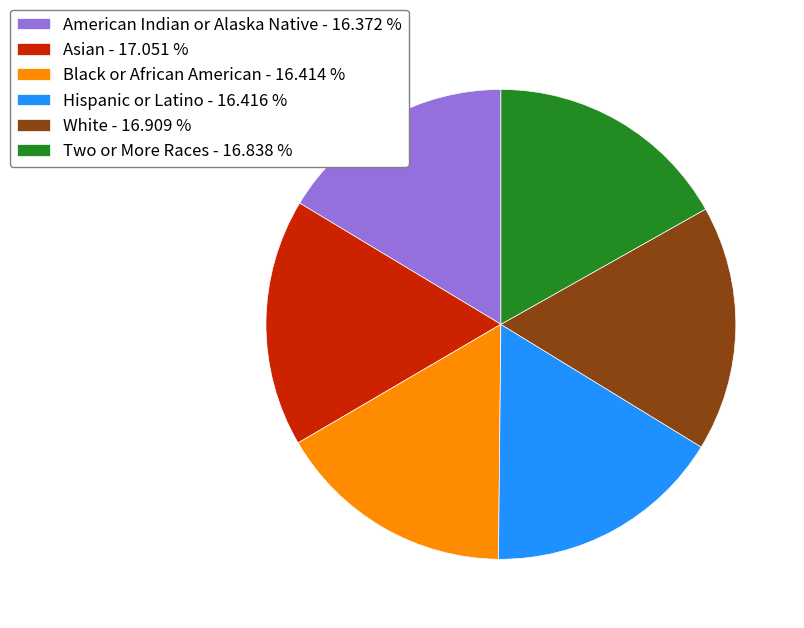

What is the ratio of the value at Asian - 17.051 % to the value at Black or African American - 16.414 %?

1.0